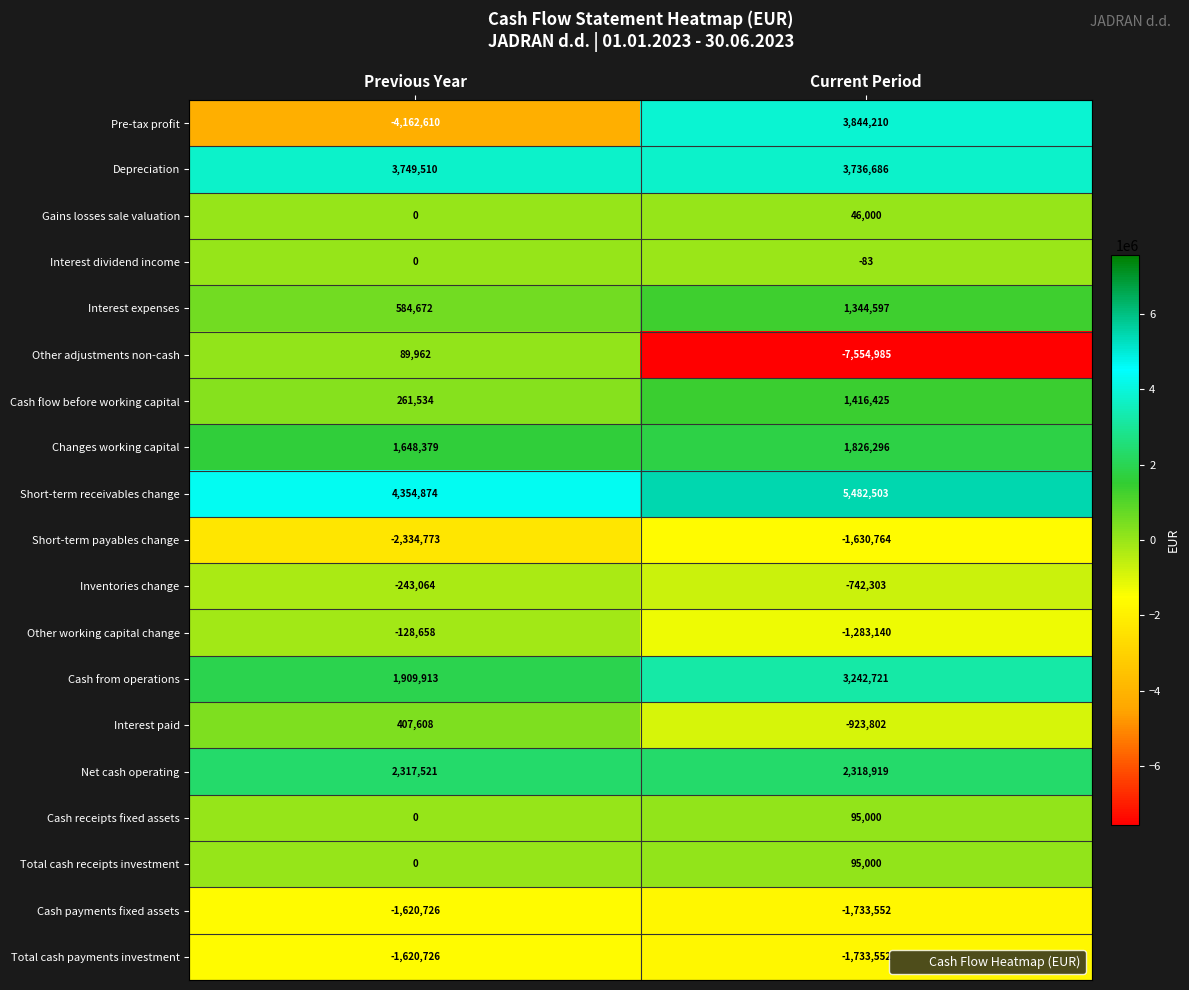

What is the difference between the highest and lowest values at Current Period?

13037488